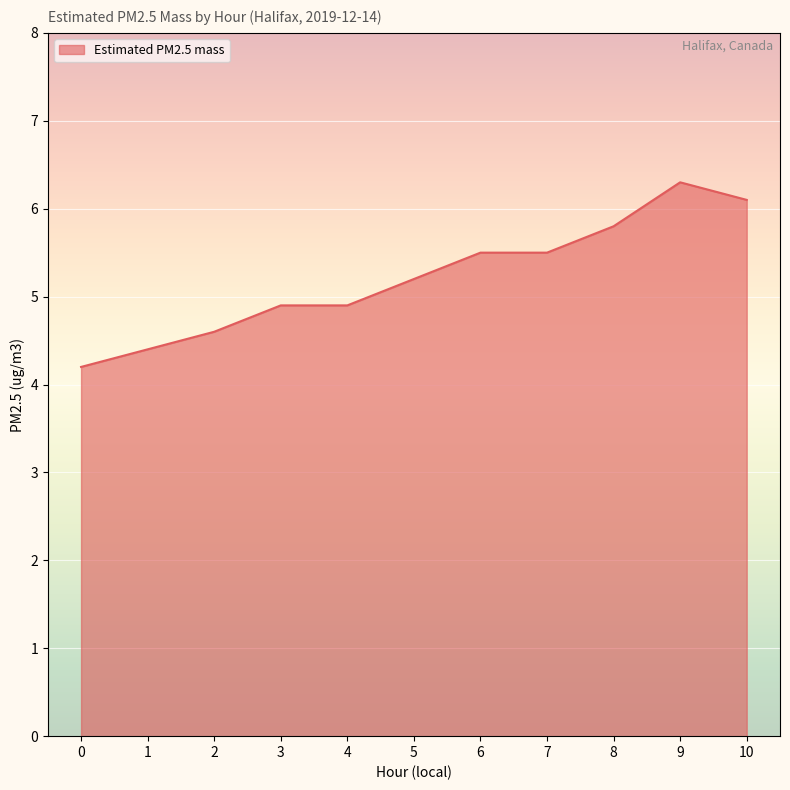

Between 4 and 9, which is larger?

9